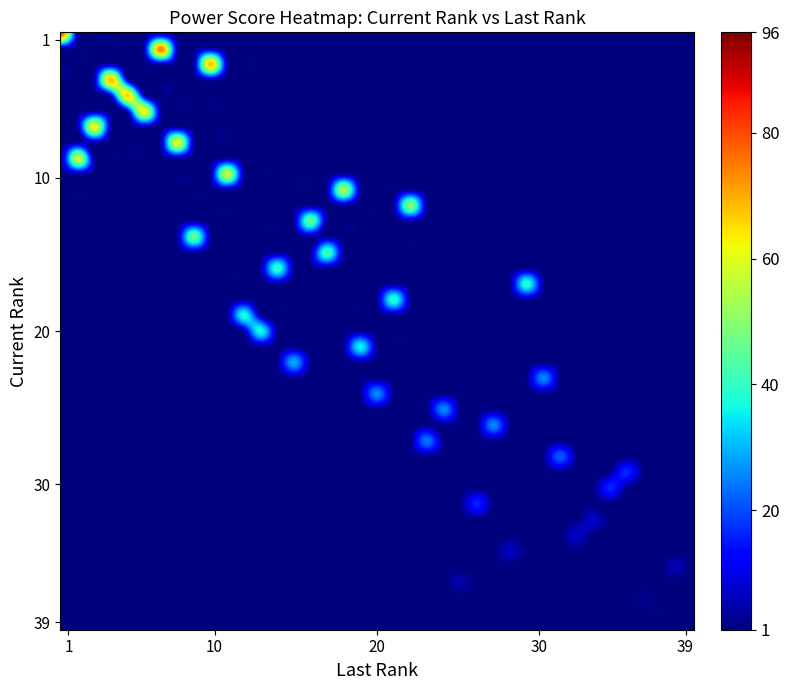

Reading left to right, what are all the values shown in this chart?

1: 1	96
2: 7	94
3: 10	85
4: 4	85
5: 5	81
6: 6	77
7: 3	76
8: 8	74
9: 2	72
10: 11	70
11: 18	66
12: 22	62
13: 16	57
14: 9	57
15: 17	52
16: 14	50
17: 29	49
18: 21	49
19: 12	47
20: 13	46
21: 19	45
22: 15	36
23: 30	32
24: 20	32
25: 24	32
26: 27	32
27: 23	30
28: 31	27
29: 35	21
30: 34	20
31: 26	20
32: 33	9
33: 32	9
34: 28	8
35: 38	7
36: 25	6
37: 36	3
38: 37	2
39: 39	1